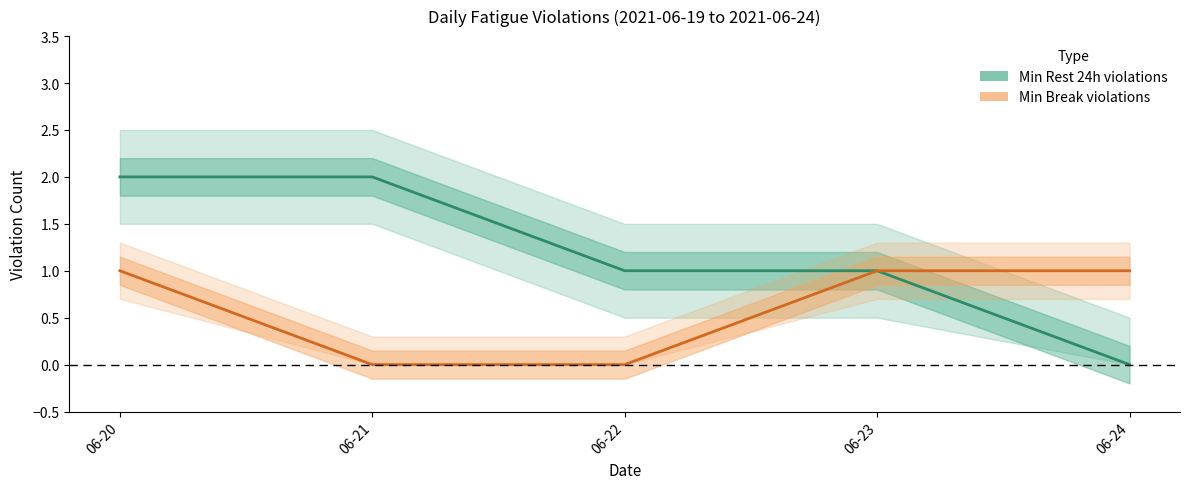

True or false: Min Break violations has a value of 0 at 06-20.

False